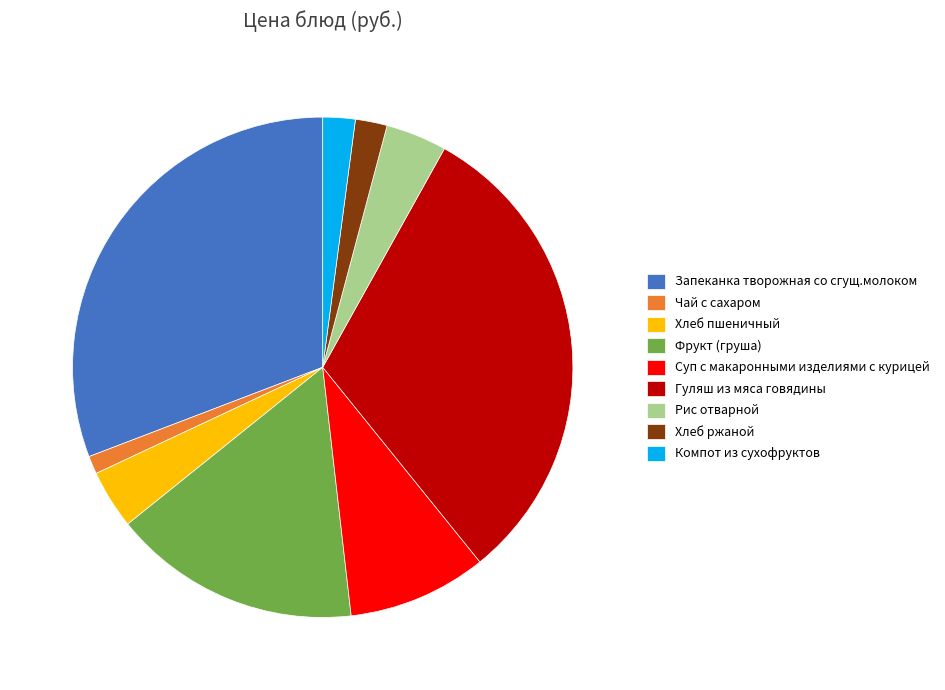

The Запеканка творожная со сгущ.молоком slice represents 31% of the pie. True or false?

True